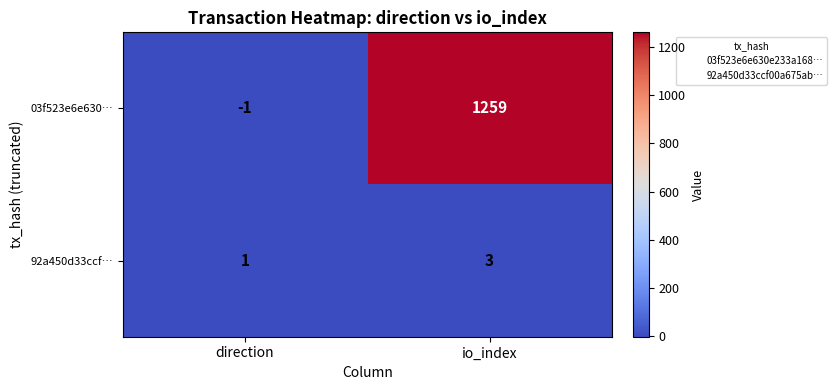

The 92a450d33ccf… series shows 1 at direction. True or false?

True